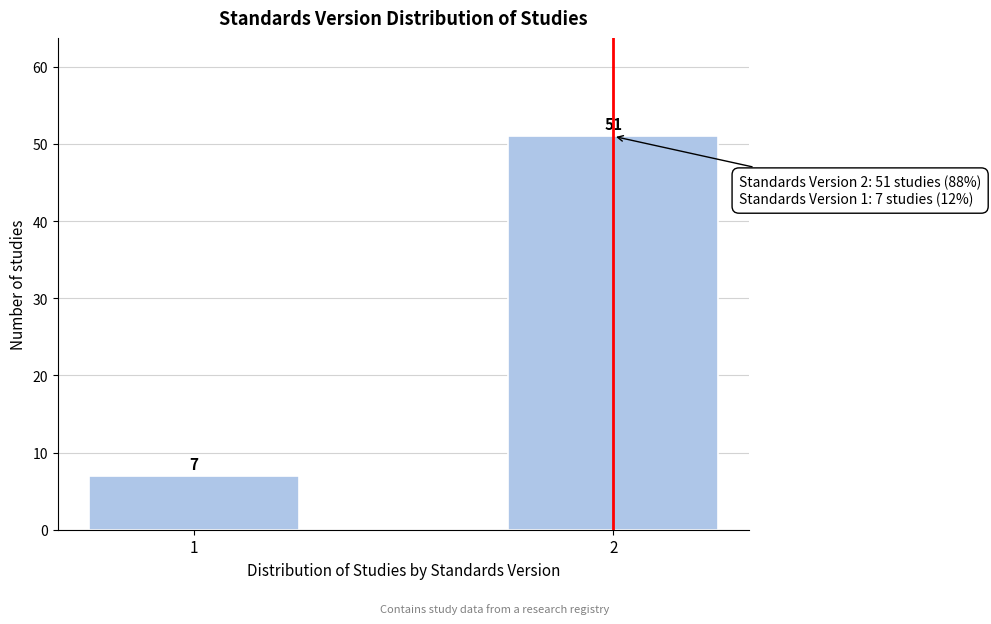

Reading left to right, extract all data points from this chart.

7	51